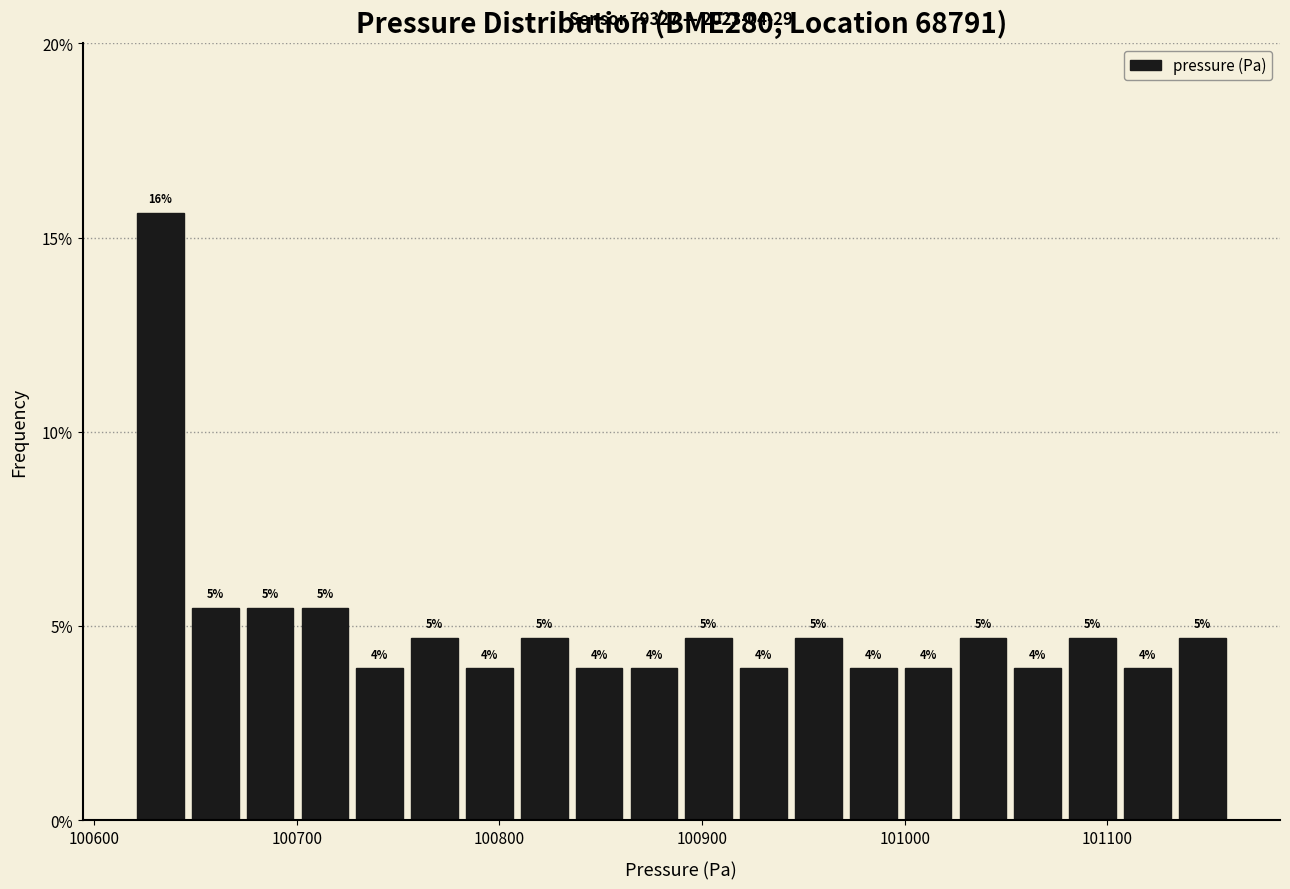

Around what value on the x-axis is the tallest bar? Give the approximate position of its centre, as read against the axis.

100630